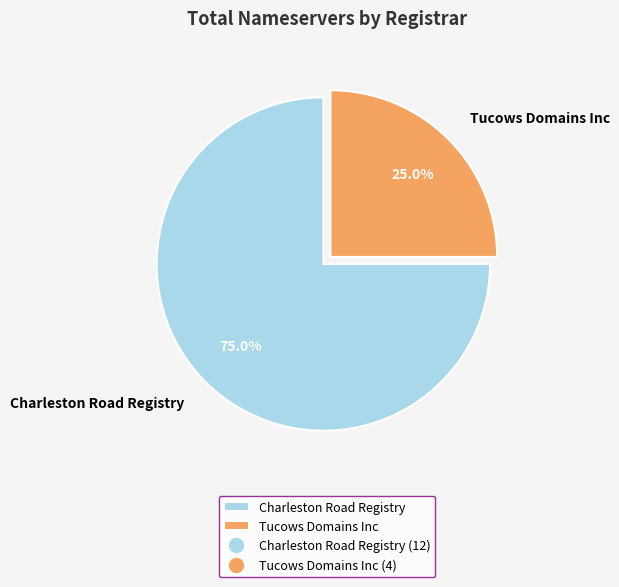

To the nearest percent, what is the combined percentage of Tucows Domains Inc and Charleston Road Registry?

100%